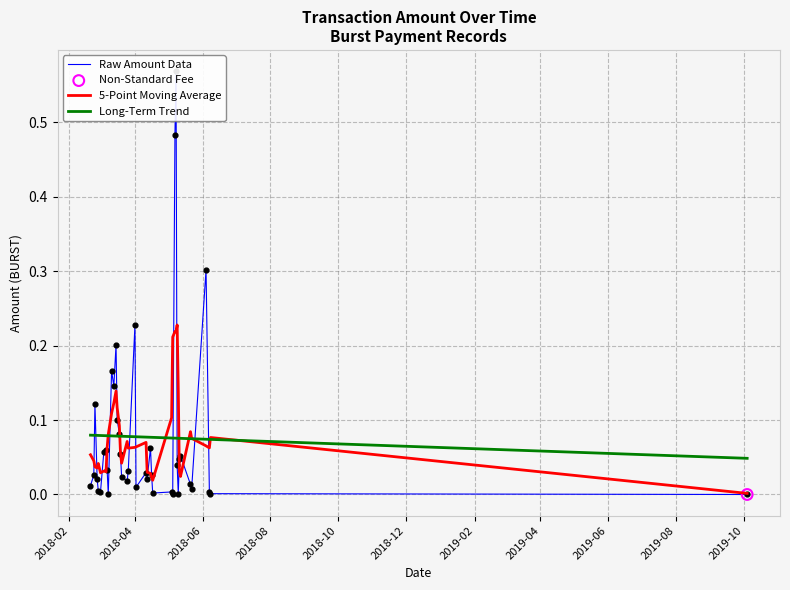

Which series contains the highest Y value?

Raw Amount Data